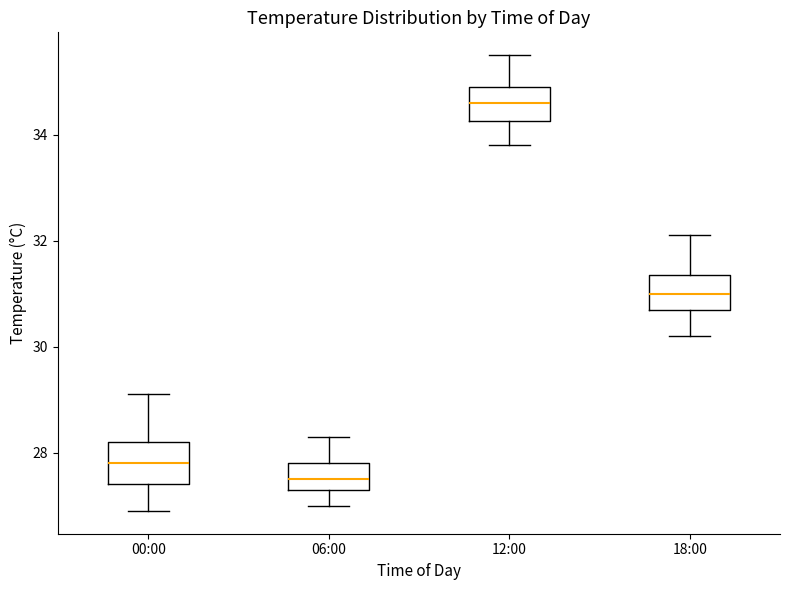

Which box's median line is the highest?

12:00